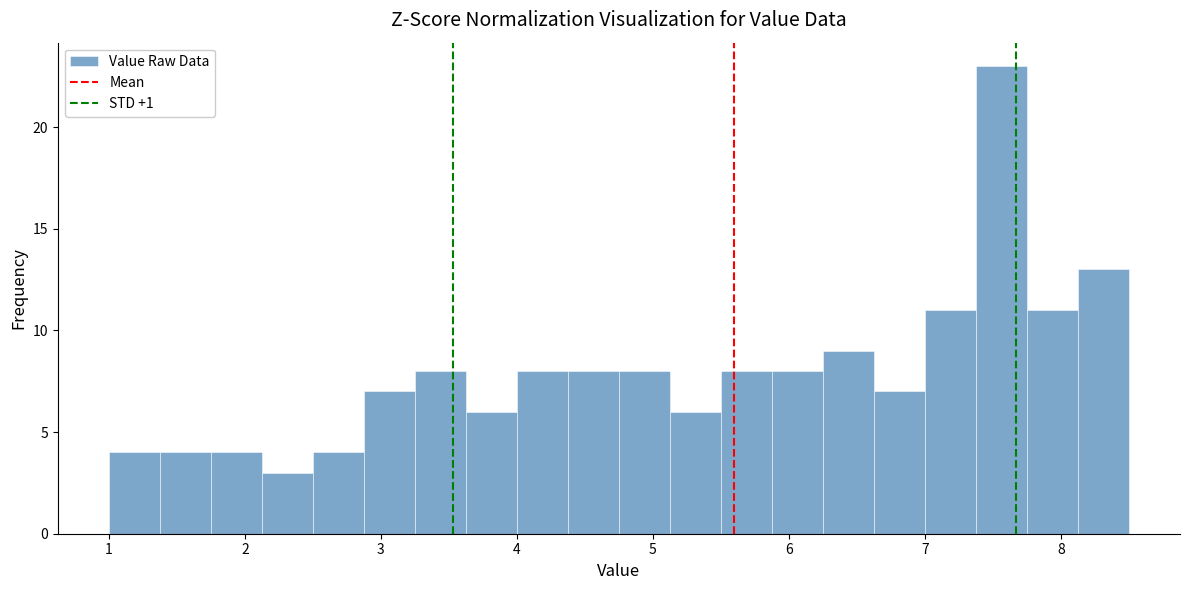

Around what value on the x-axis is the tallest bar? Give the approximate position of its centre, as read against the axis.

7.6